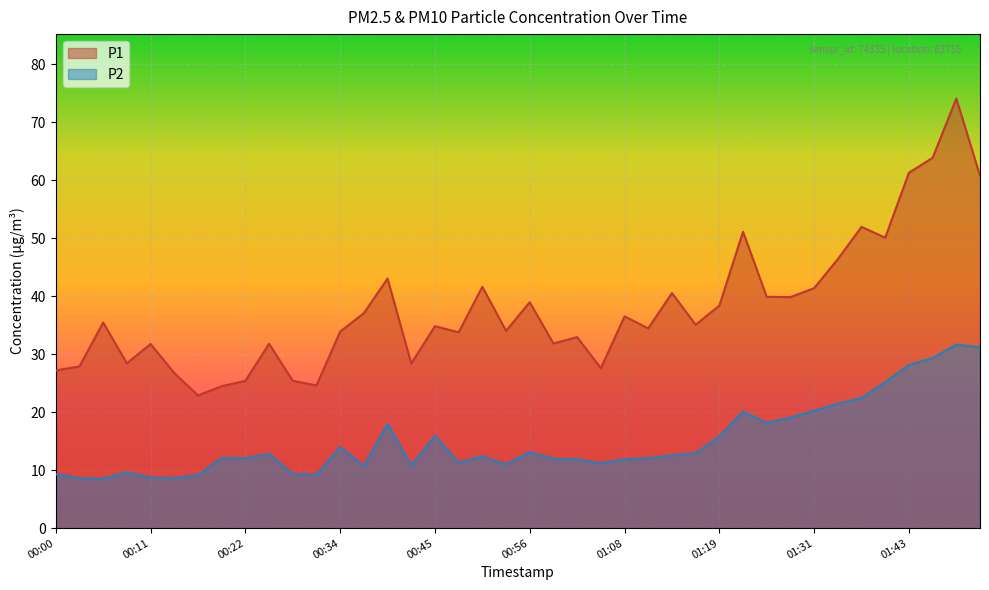

Where does the P2 series first go above 12?

00:20